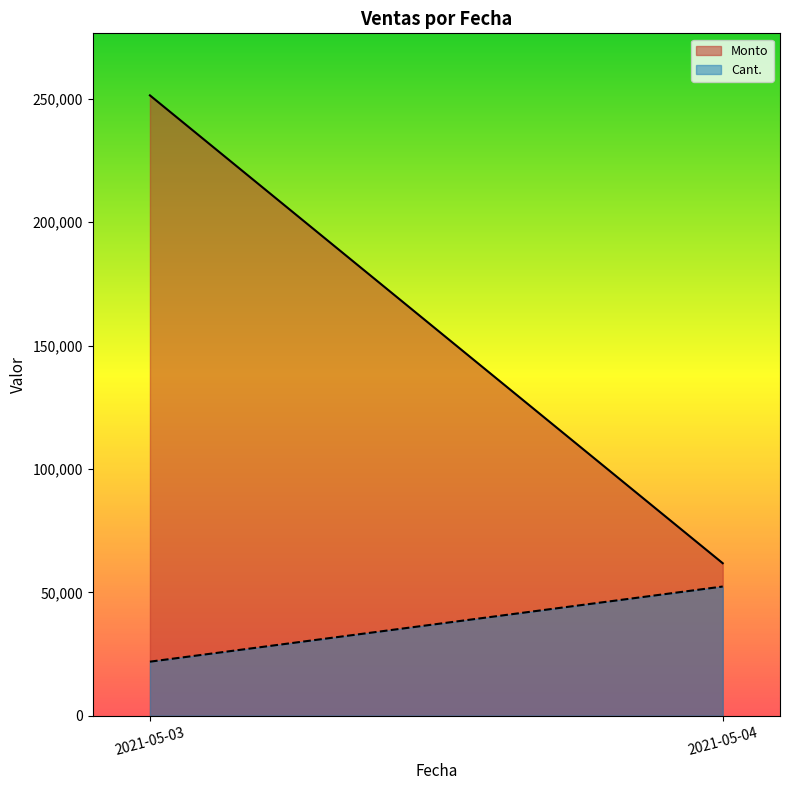

Reading left to right, list all the values displayed in this chart.

Monto: 2021-05-03=251409	2021-05-04=61805
Cant.: 2021-05-03=21906	2021-05-04=52359